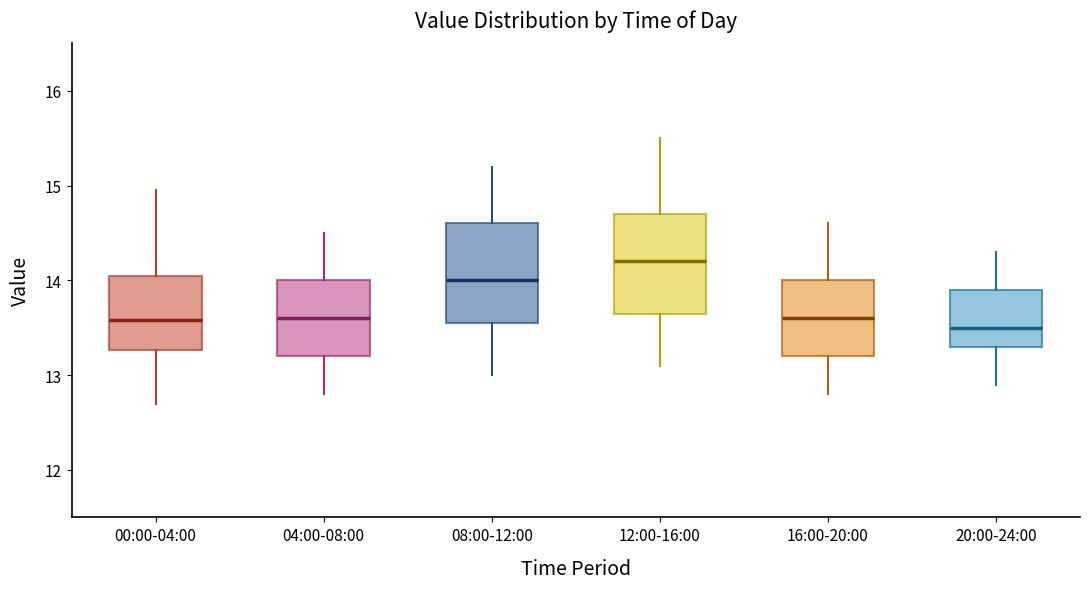

Where is the lower edge of the box for 12:00-16:00 on the y-axis? The values are not printed on the chart, so give them approximately, as read against the axis.

13.7